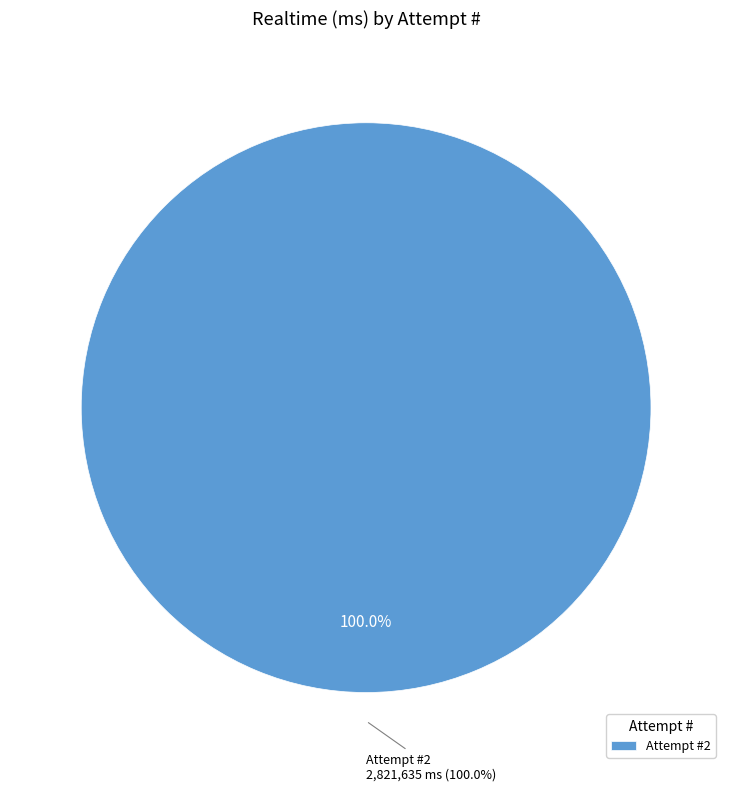

To the nearest percent, what is the combined percentage of 1 and 2?

100%